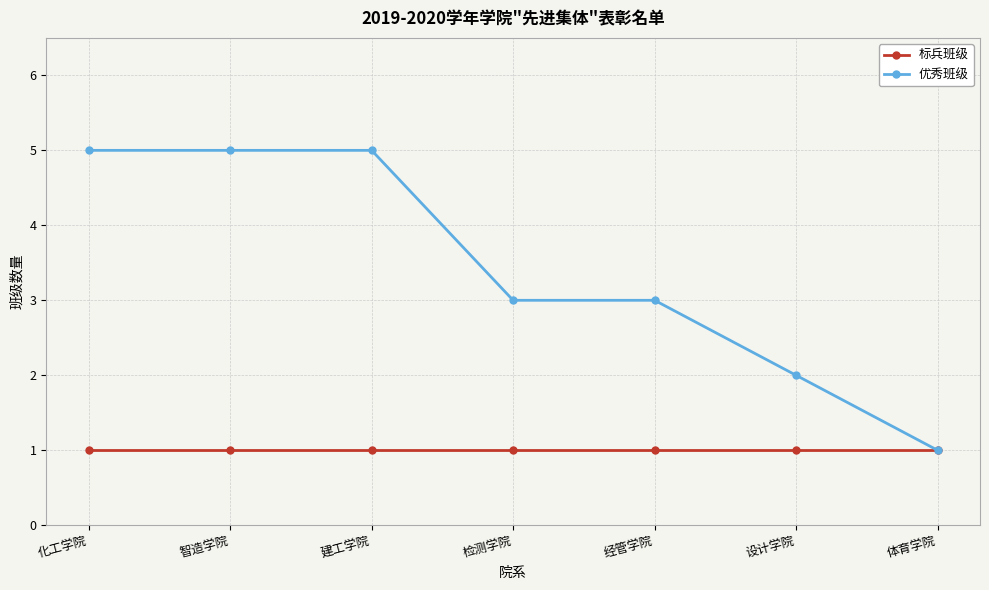

What are all the series names shown in the legend?

标兵班级, 优秀班级